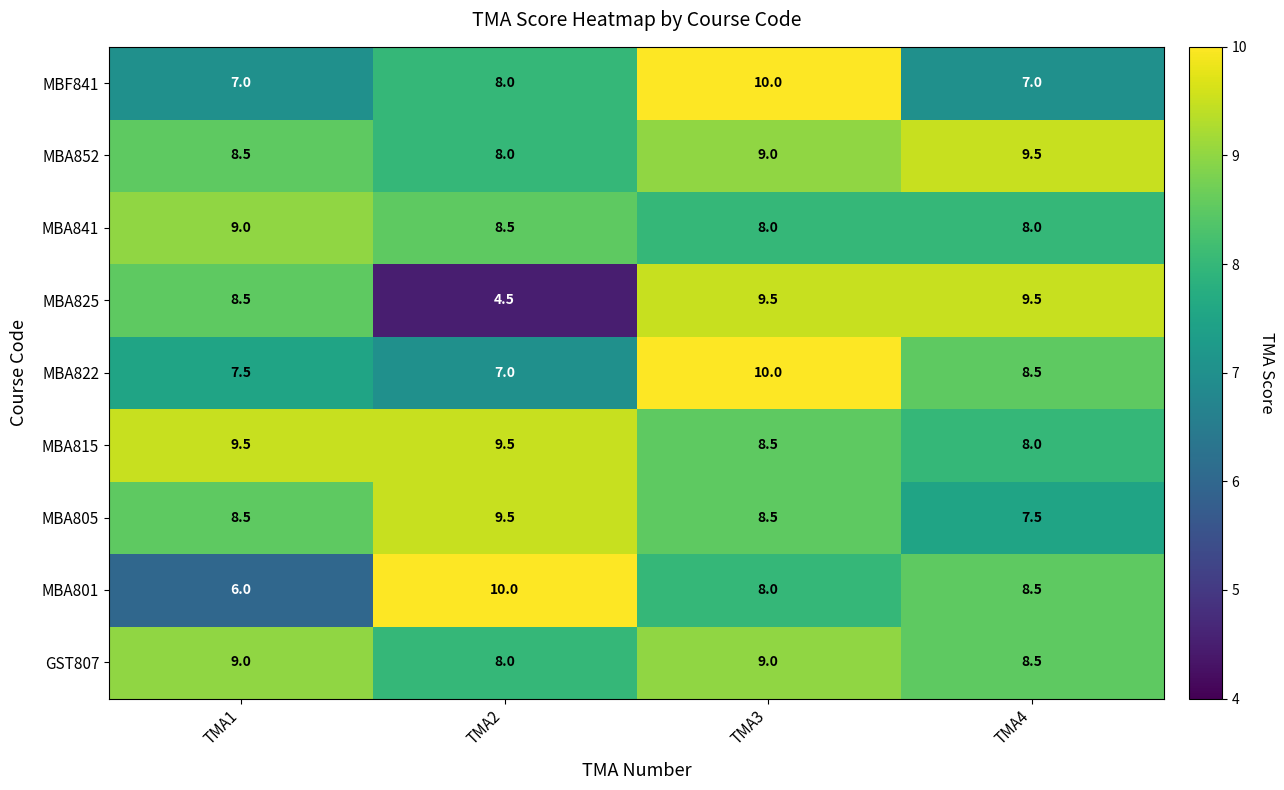

List the labels in order of MBA801 value, smallest first.

TMA1, TMA3, TMA4, TMA2